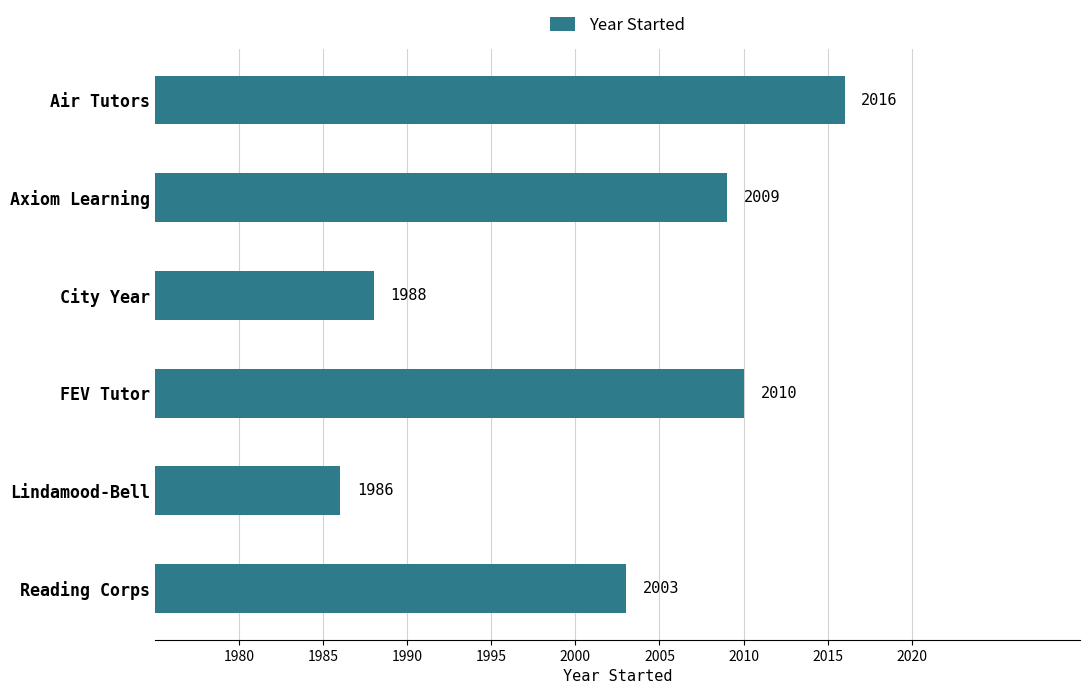

What is the label of the 5th bar from the bottom?

Axiom Learning